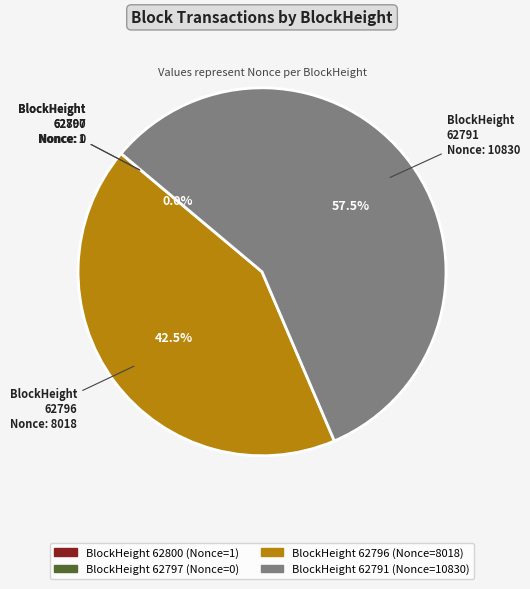

Is there any slice that represents more than half of the pie?

Yes